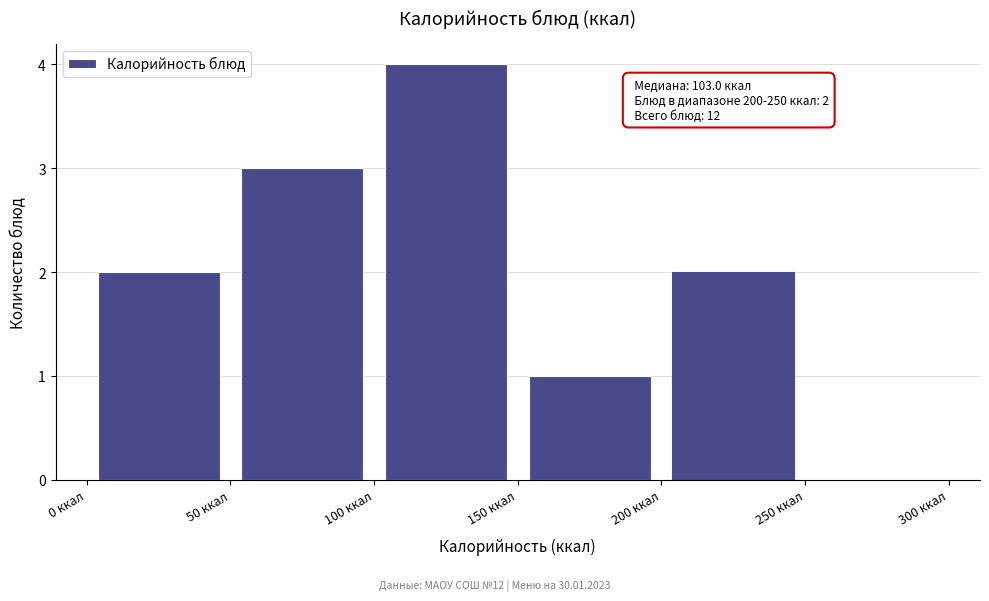

Over which range of the x-axis is the bar tallest?

100 to 150